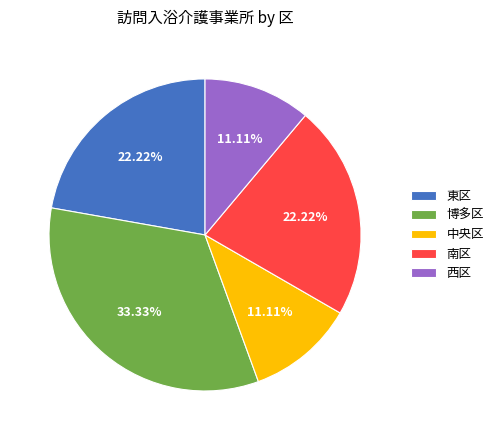

Is there any slice that represents more than half of the pie?

No